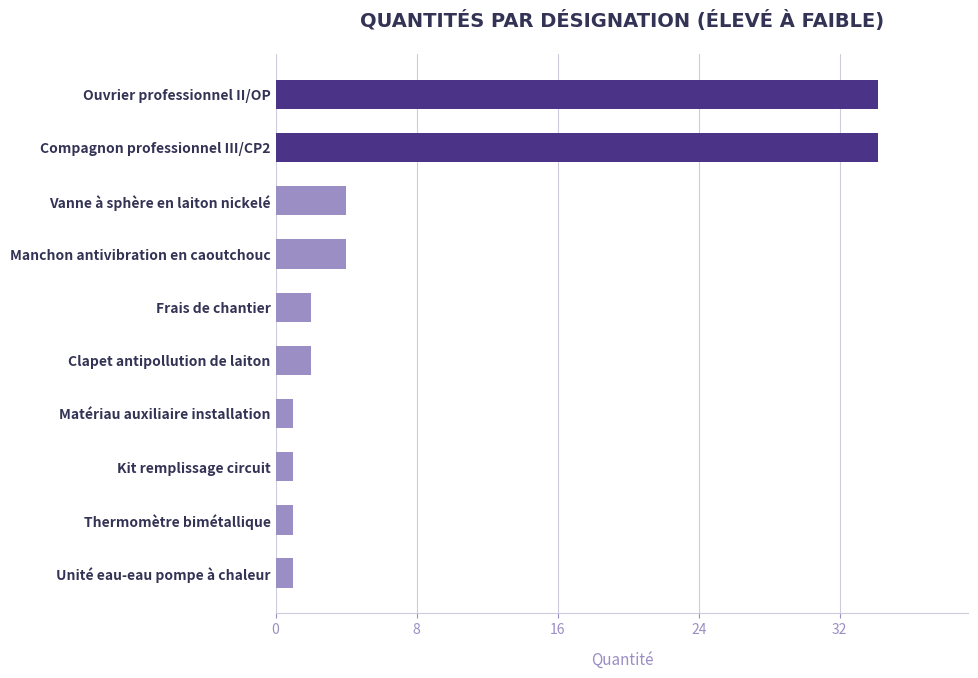

Reading top to bottom, transcribe all the data shown in this chart.

Ouvrier professionnel II/OP=34.2	Compagnon professionnel III/CP2=34.2	Vanne à sphère en laiton nickelé=4.0	Manchon antivibration en caoutchouc=4.0	Frais de chantier=2.0	Clapet antipollution de laiton=2.0	Matériau auxiliaire installation=1.0	Kit remplissage circuit=1.0	Thermomètre bimétallique=1.0	Unité eau-eau pompe à chaleur=1.0